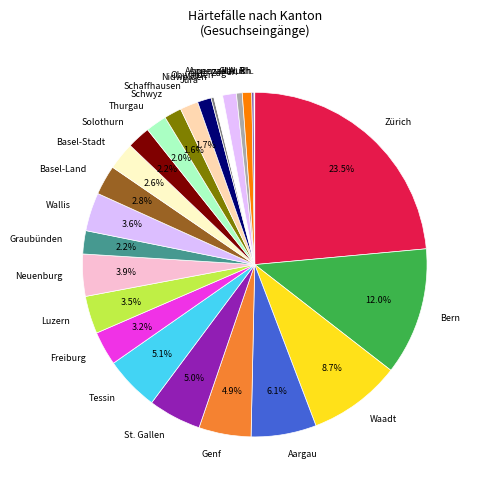

What is the ratio of the value at Solothurn to the value at Basel-Stadt?

0.8